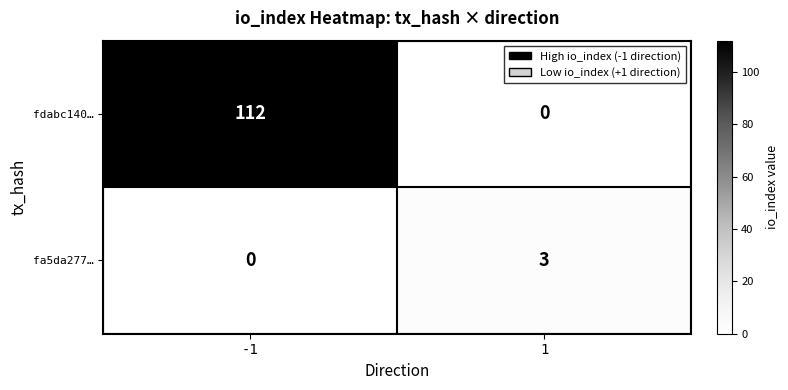

Reading left to right, transcribe all the data shown in this chart.

fdabc140…: 112	0
fa5da277…: 0	3